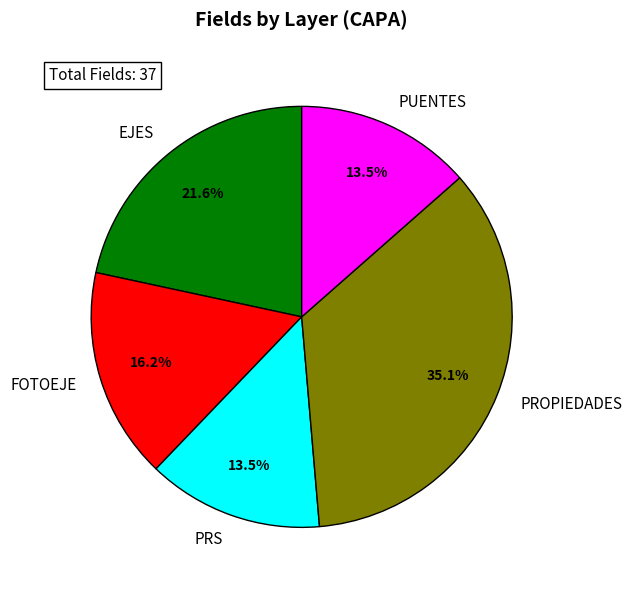

Between EJES and PUENTES, which is larger?

EJES